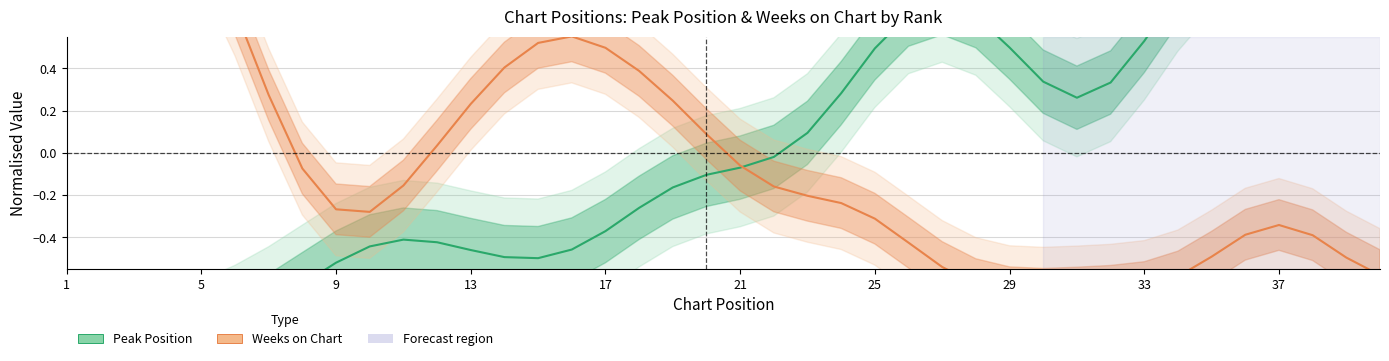

The Weeks on Chart series shows -0.3 at 27. True or false?

False